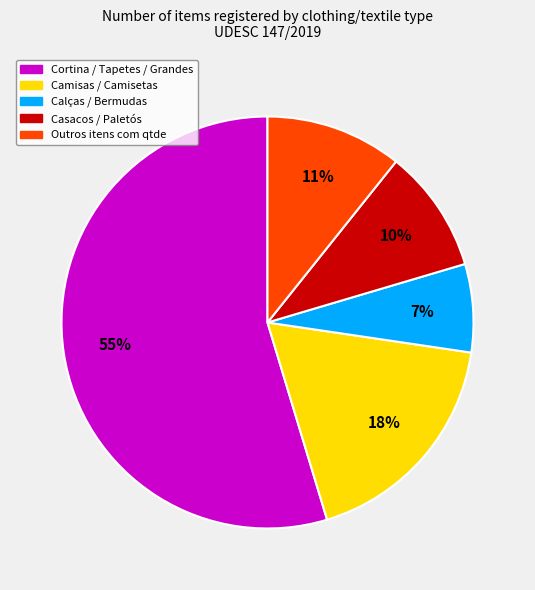

Is there a majority slice in this chart?

Yes